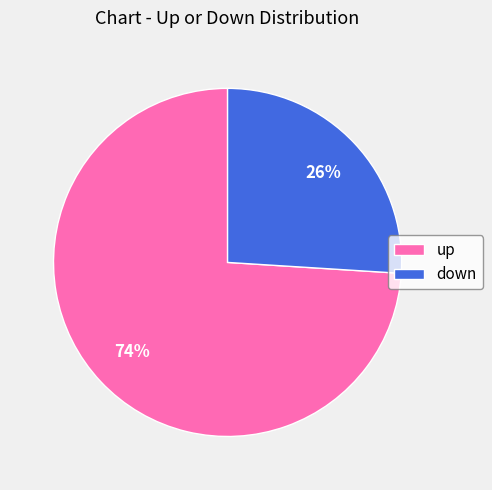

Is there any slice that represents more than half of the pie?

Yes